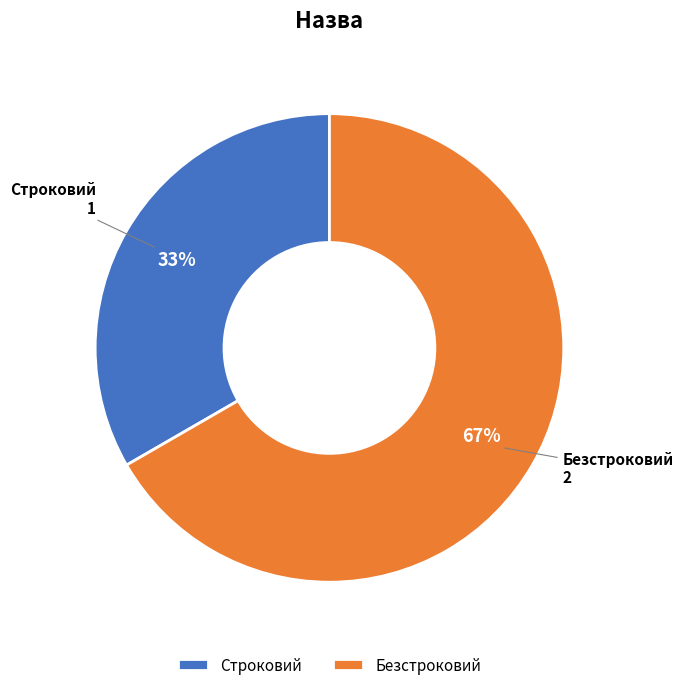

Approximately how many times larger is the value at Безстроковий compared to Строковий?

2.0